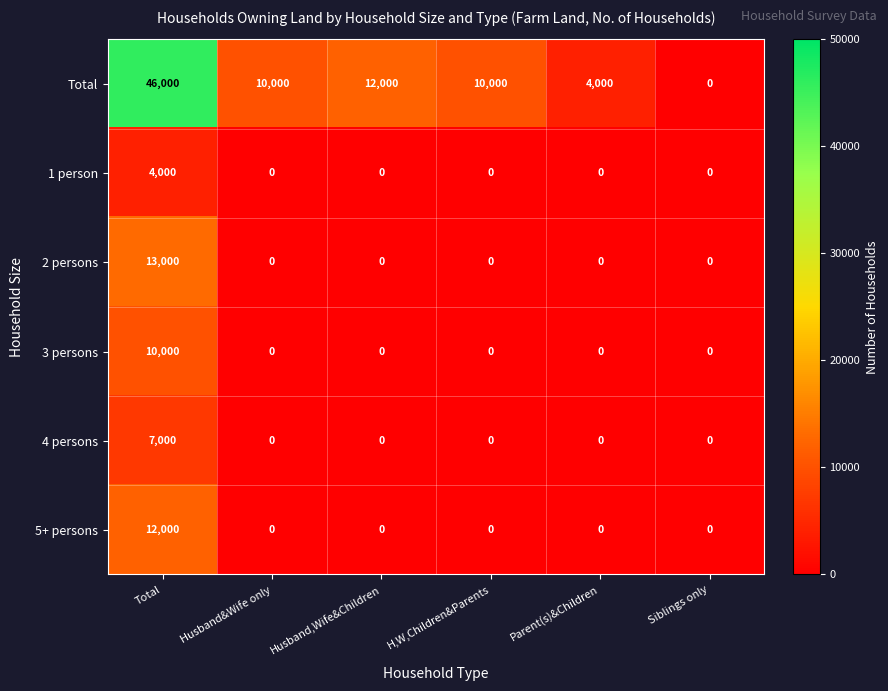

Is it true that Total equals 14288 at Husband&Wife only?

False